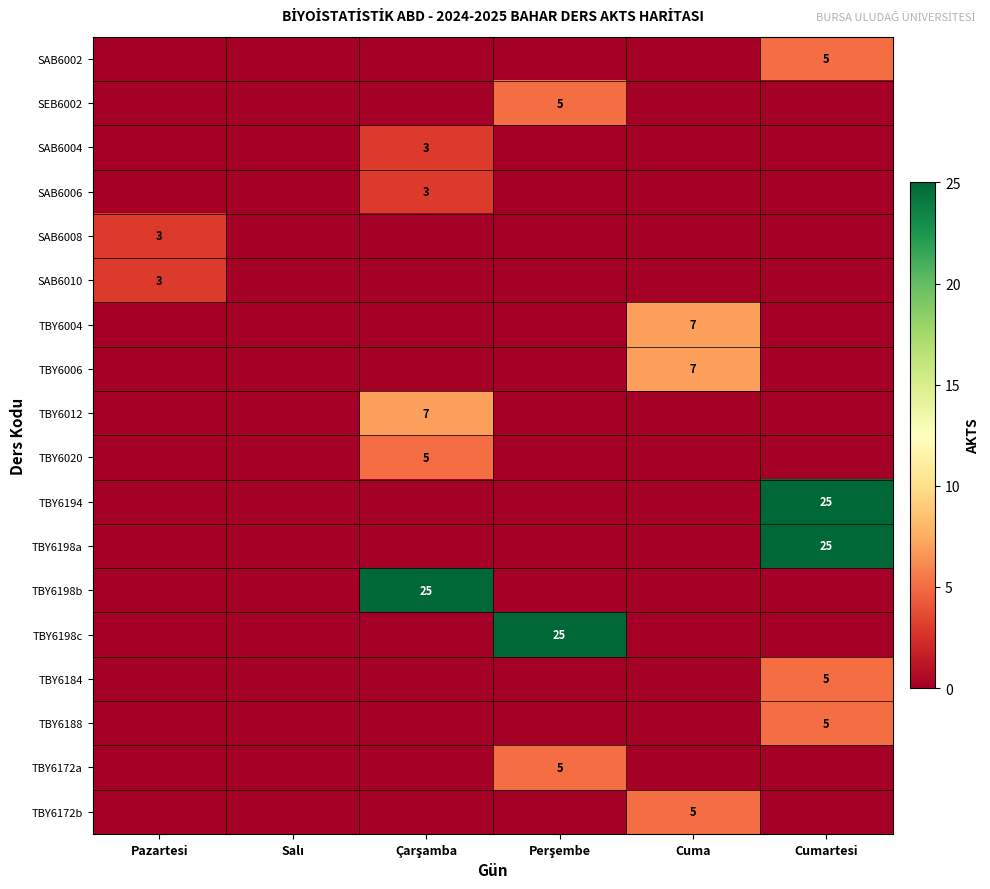

List the series in order of their peak value, lowest first.

SAB6004, SAB6006, SAB6008, SAB6010, SAB6002, SEB6002, TBY6020, TBY6184, TBY6188, TBY6172a, TBY6172b, TBY6004, TBY6006, TBY6012, TBY6194, TBY6198a, TBY6198b, TBY6198c